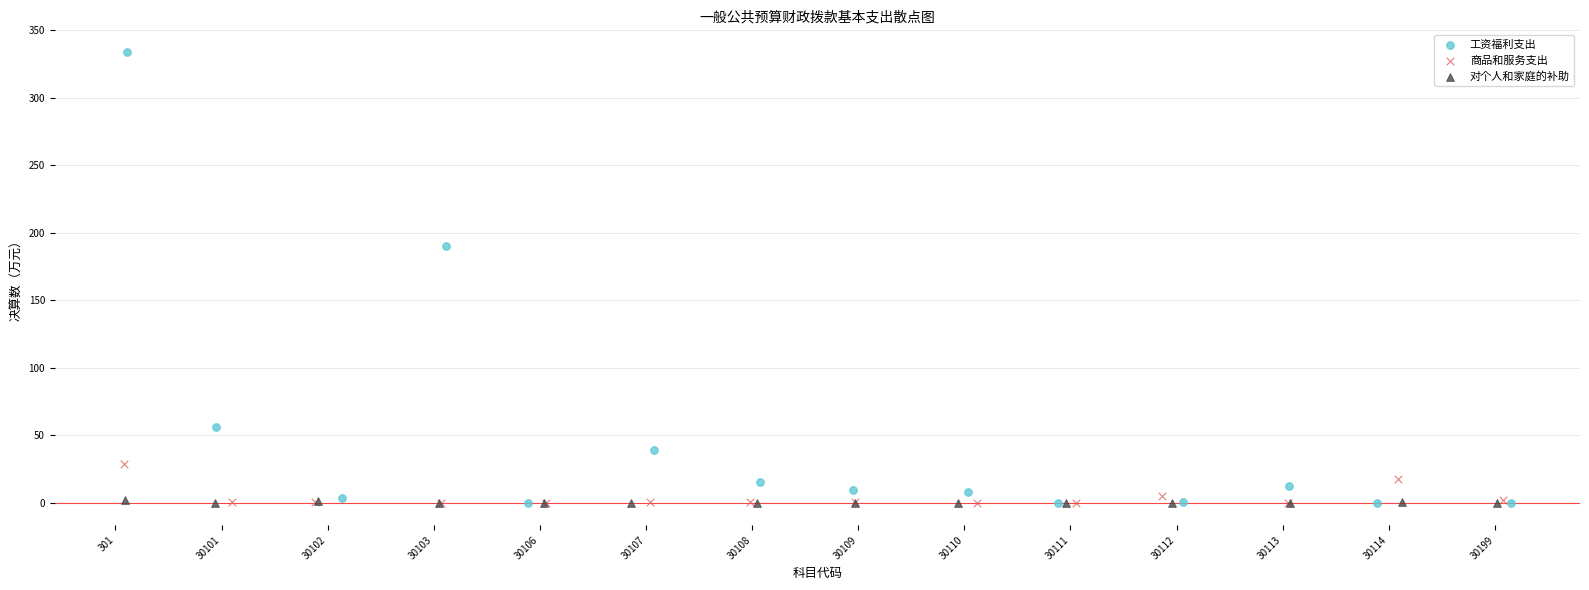

What are all the series names shown in the legend?

工资福利支出, 商品和服务支出, 对个人和家庭的补助